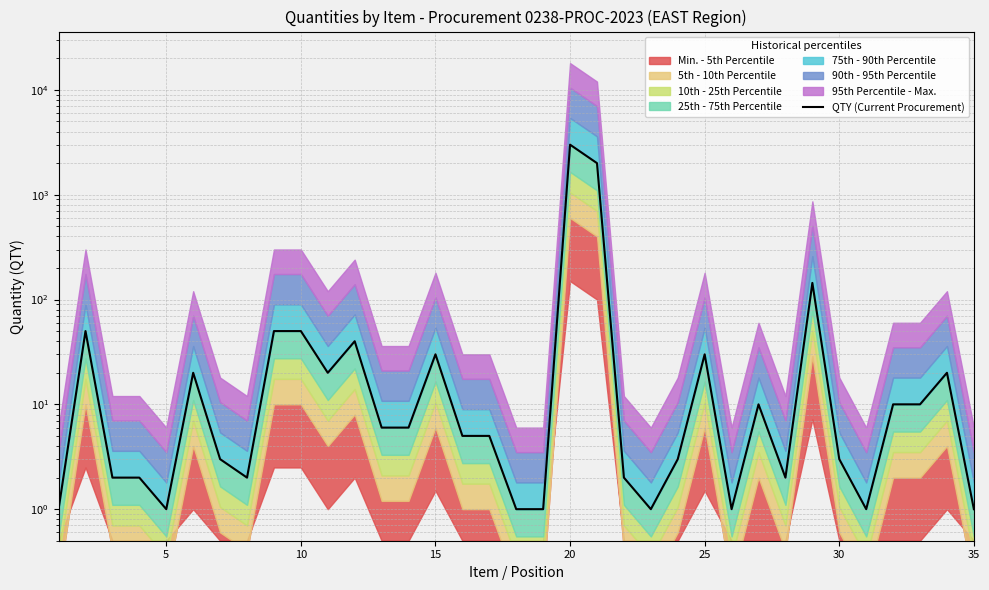

What is the difference between the second highest and second lowest values?

1999